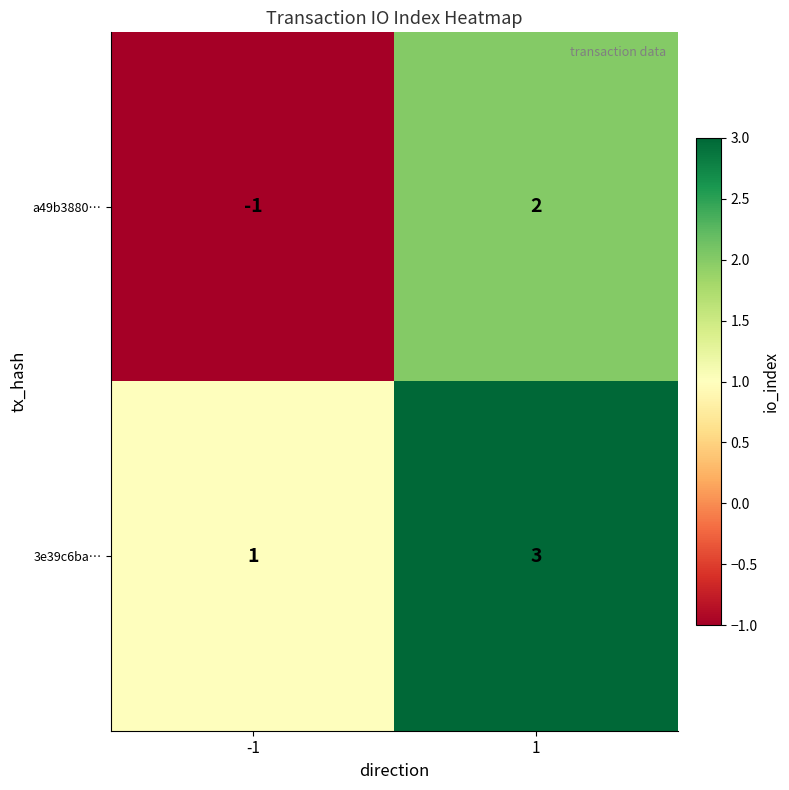

What is the sum of all 3e39c6ba… values?

4